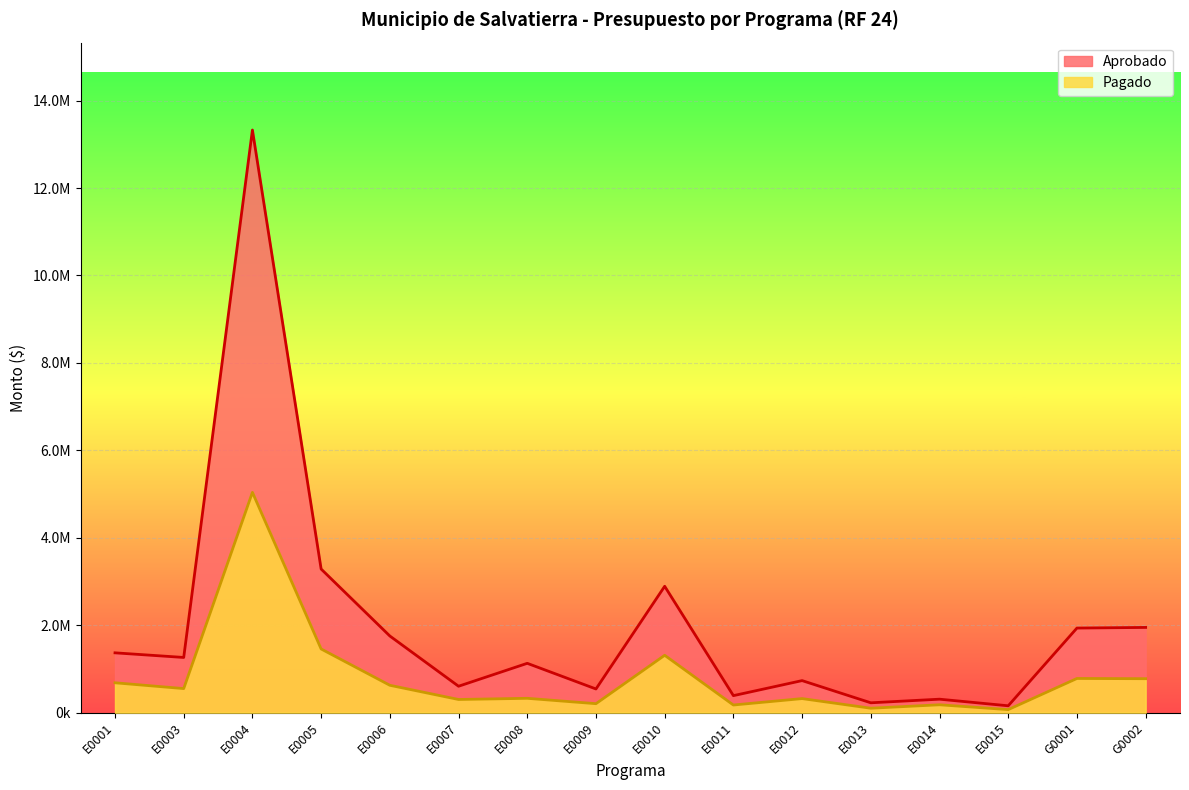

What is the label of the 6th point from the right?

E0012